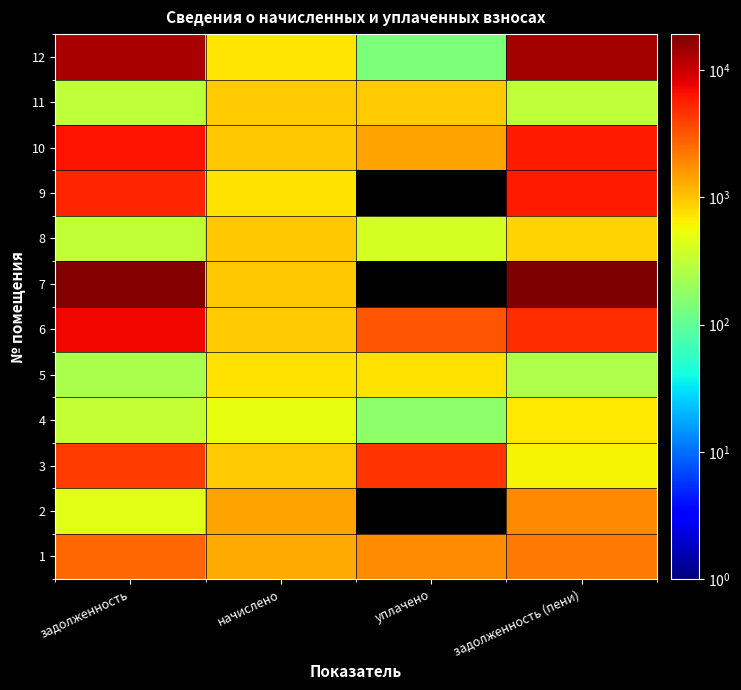

True or false: 6 has a value of 4878.4 at задолженность (пени).

True